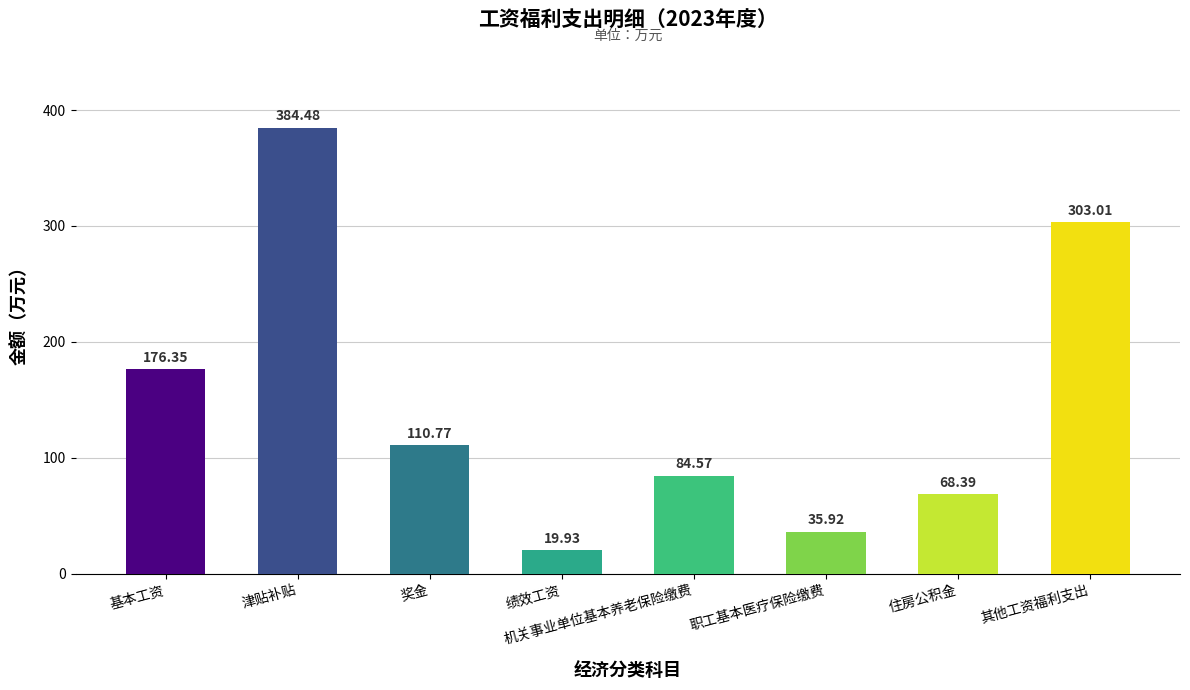

What position from the right is 职工基本医疗保险缴费?

3